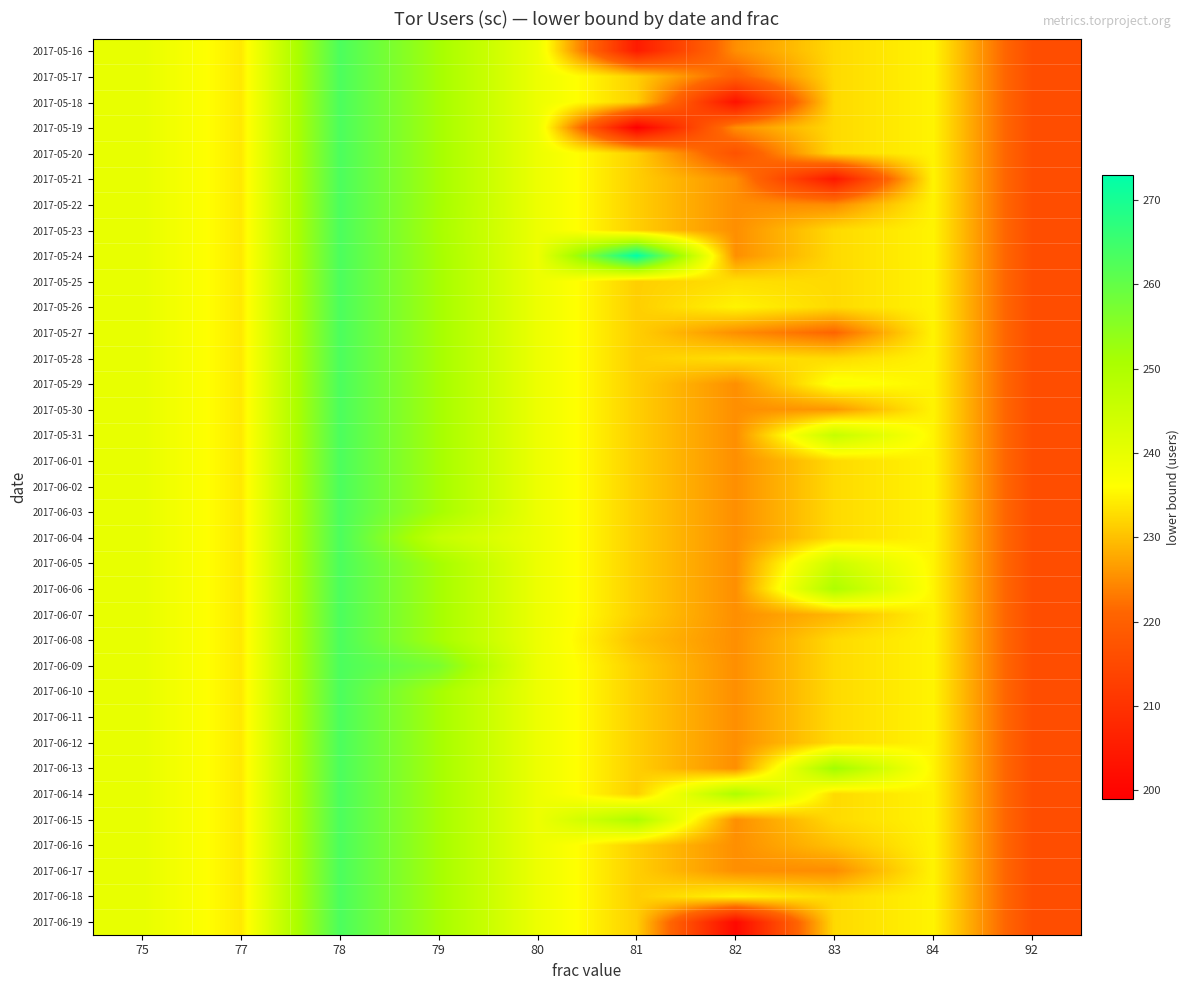

Count the number of categories in the chart.

10